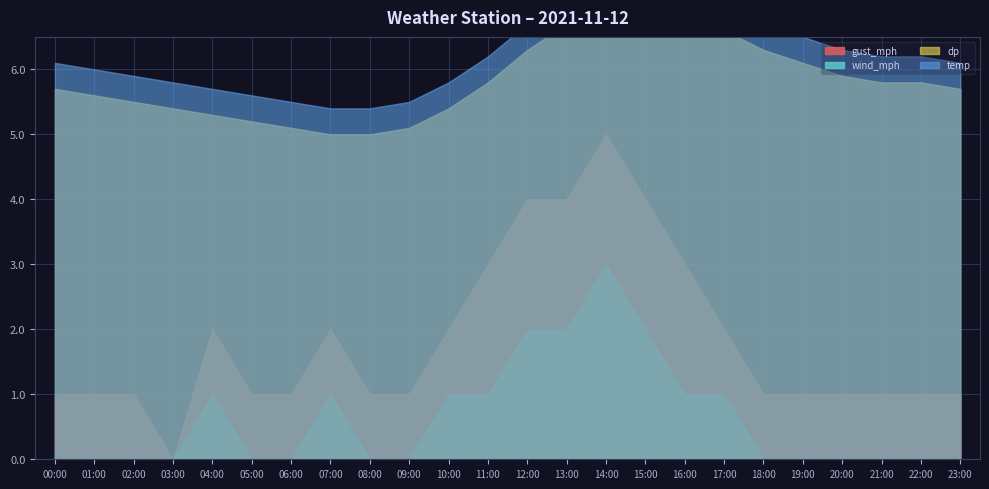

True or false: temp and dp cross at least once.

False